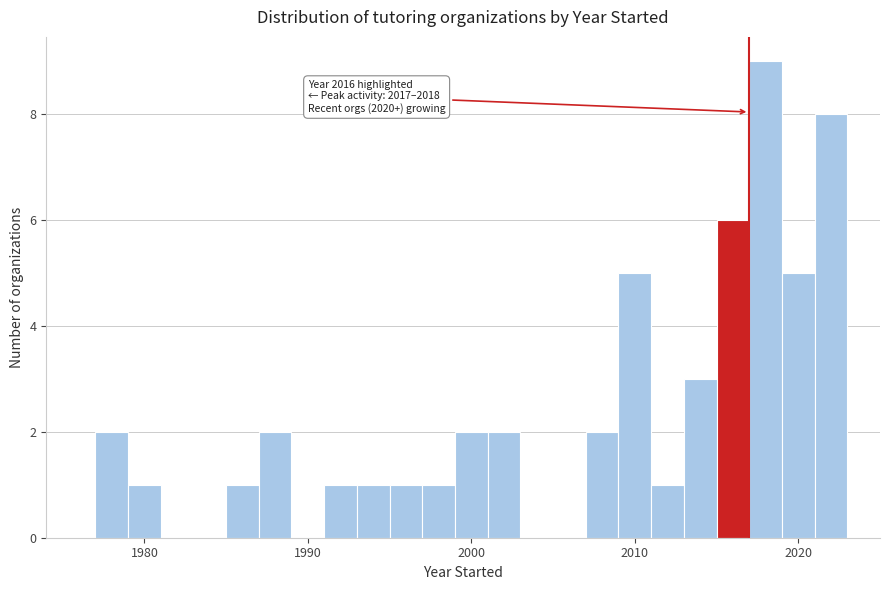

Read against the x-axis, roughly where is the centre of the tallest bar?

2018